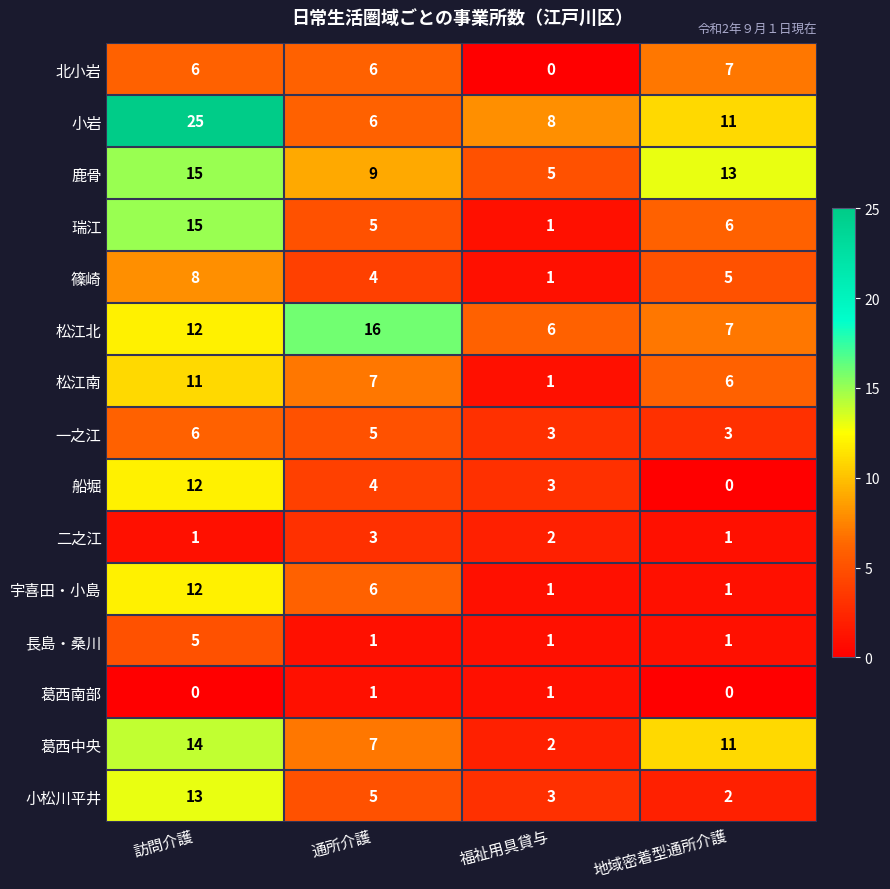

What is the sum of the 小岩 values at 地域密着型通所介護 and 福祉用具貸与?

19